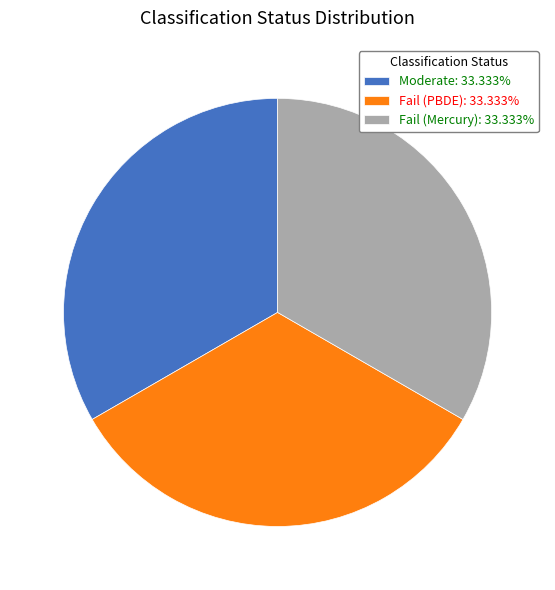

Combined, do Moderate: 33.333% and Fail (Mercury): 33.333% account for over 50%?

Yes